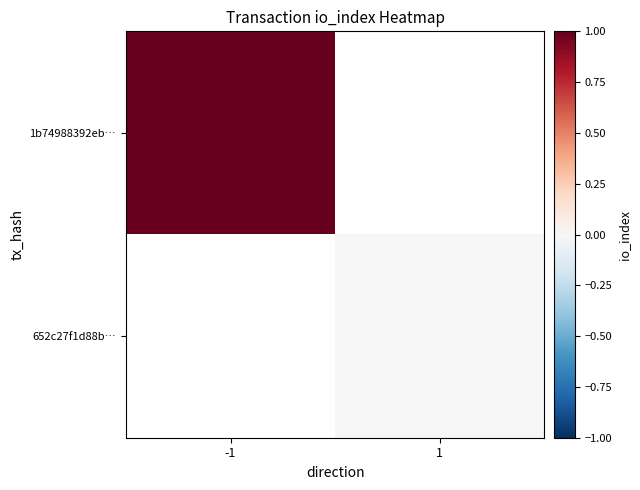

At which label does 1b74988392eb… reach its peak?

-1